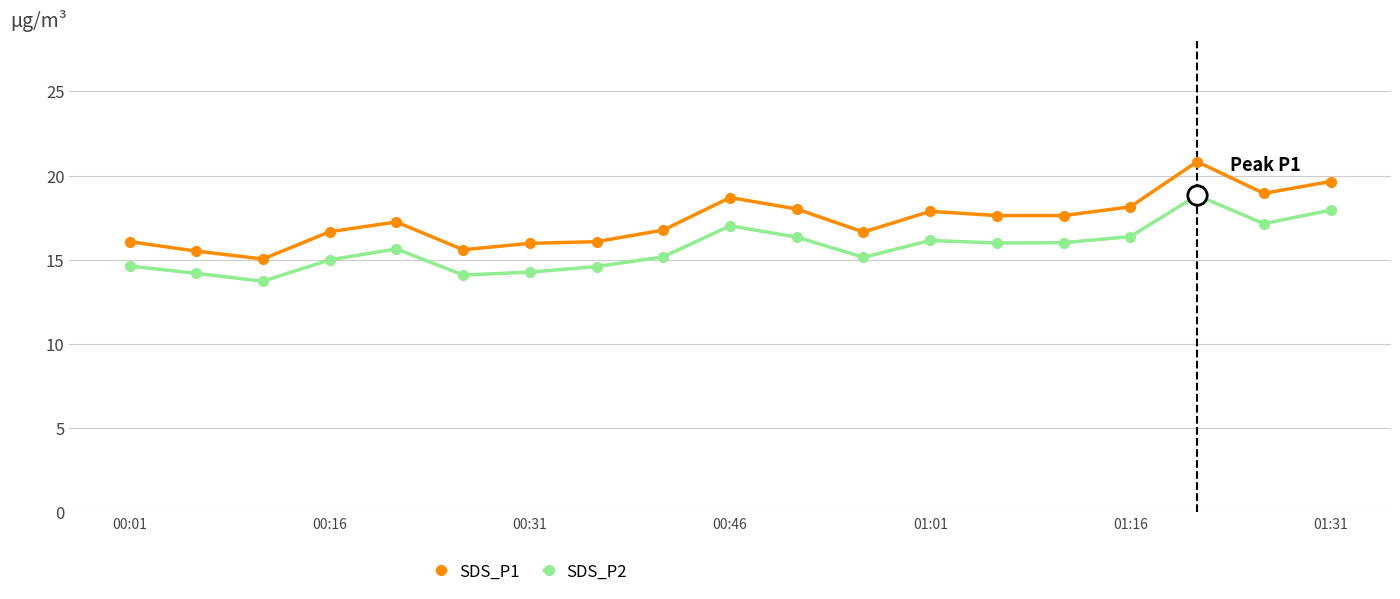

True or false: SDS_P1 and SDS_P2 cross at least once.

False